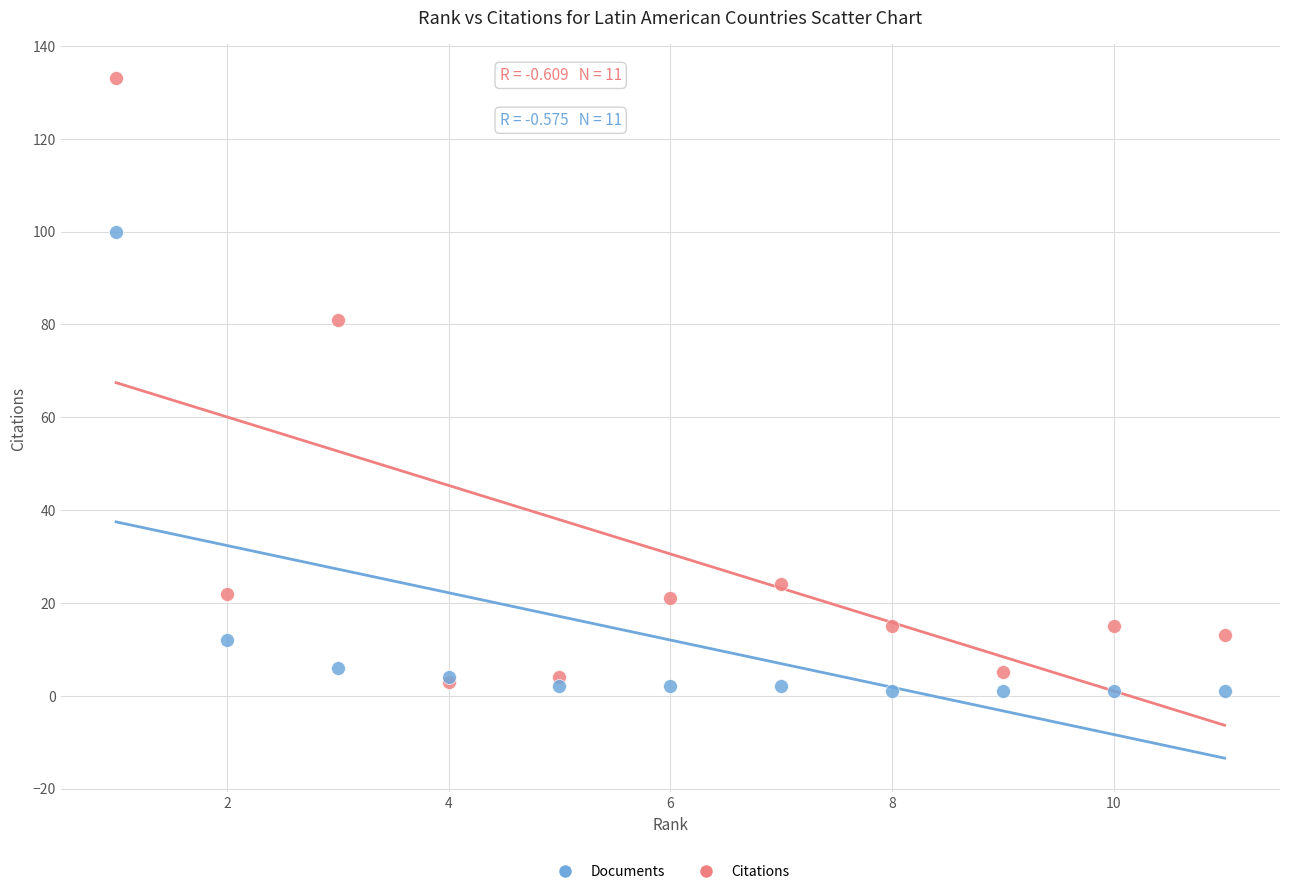

What are all the series names shown in the legend?

Documents, Citations